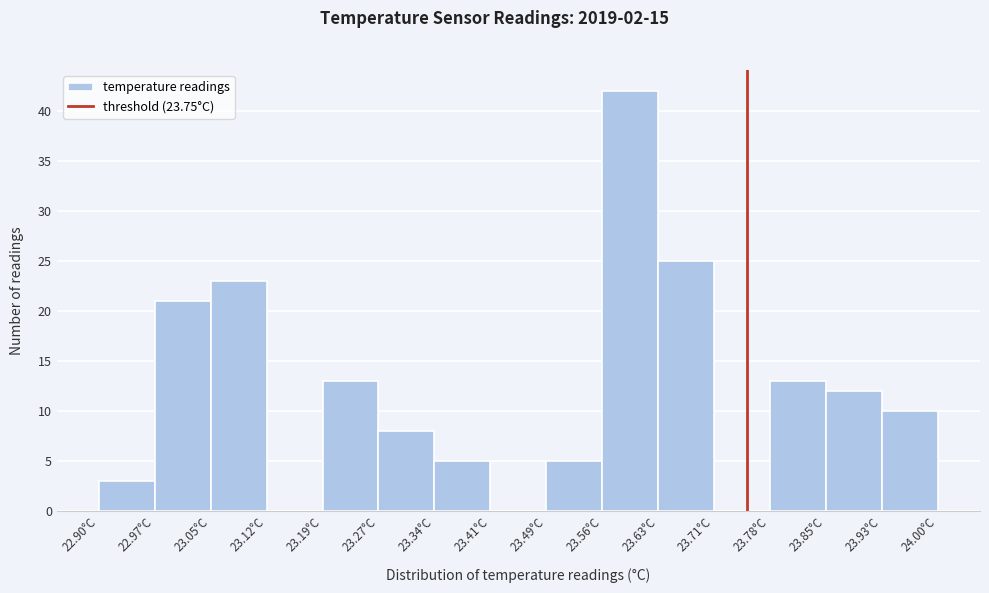

Reading left to right, transcribe this chart: for each bar, give the range it covers on the x-axis and its height. Neither the bar edges nor the heights are printed on the chart, so give them approximately, as read against the axes.

22.90 to 22.97: 3
22.97 to 23.05: 21
23.05 to 23.12: 23
23.12 to 23.19: 0
23.19 to 23.27: 13
23.27 to 23.34: 8
23.34 to 23.41: 5
23.41 to 23.49: 0
23.49 to 23.56: 5
23.56 to 23.63: 42
23.63 to 23.71: 25
23.71 to 23.78: 0
23.78 to 23.85: 13
23.85 to 23.93: 12
23.93 to 24.00: 10